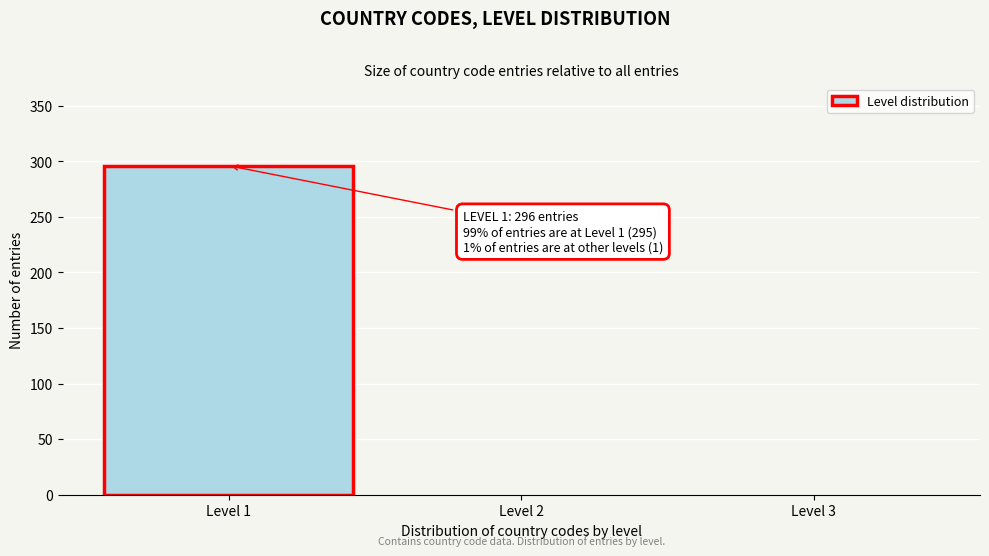

Over which range of the x-axis is the bar tallest?

0.5 to 1.5